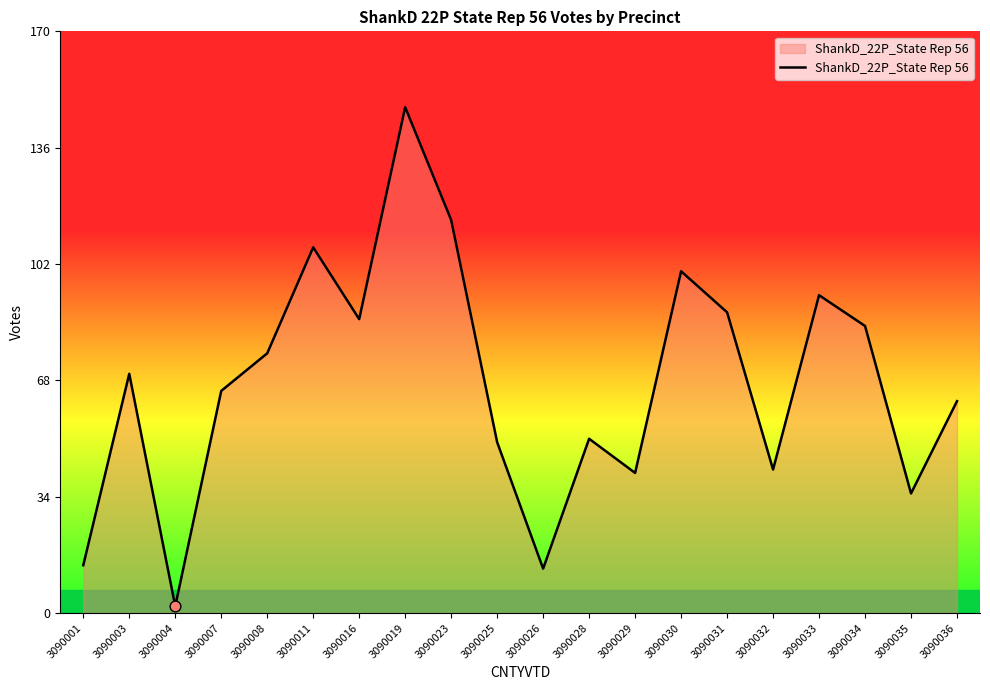

What is the change in value from 3090007 to 3090008?

+11